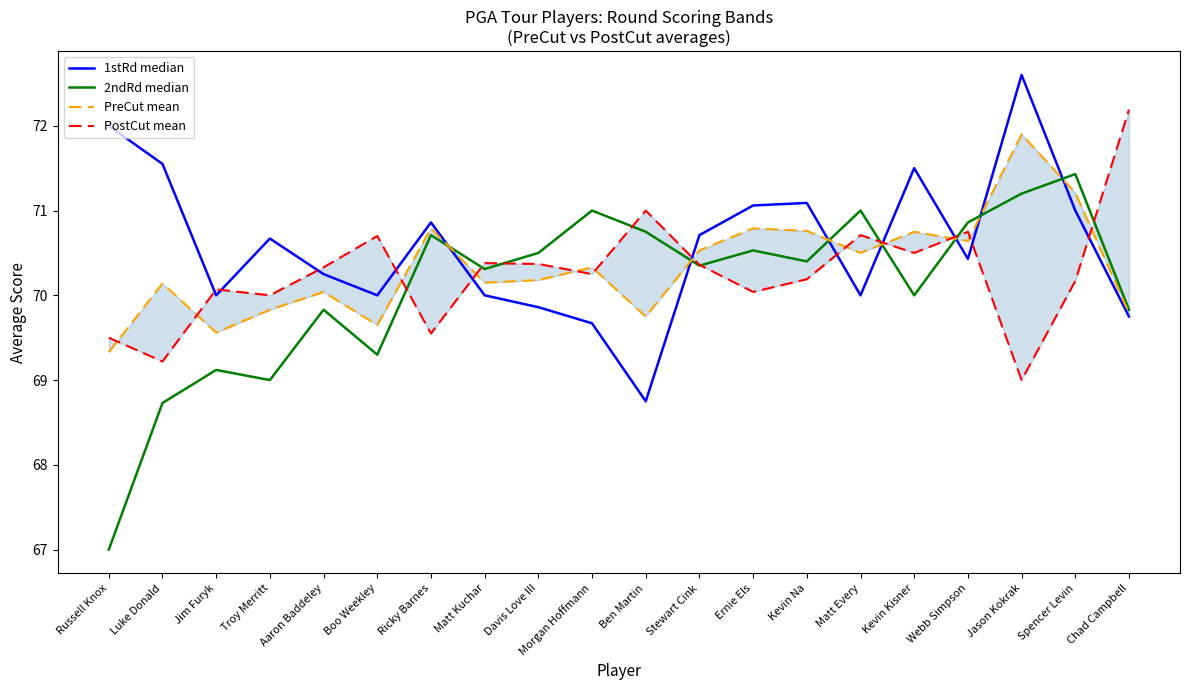

What is the sum of the PreCut mean values at Boo Weekley and Matt Kuchar?

139.8